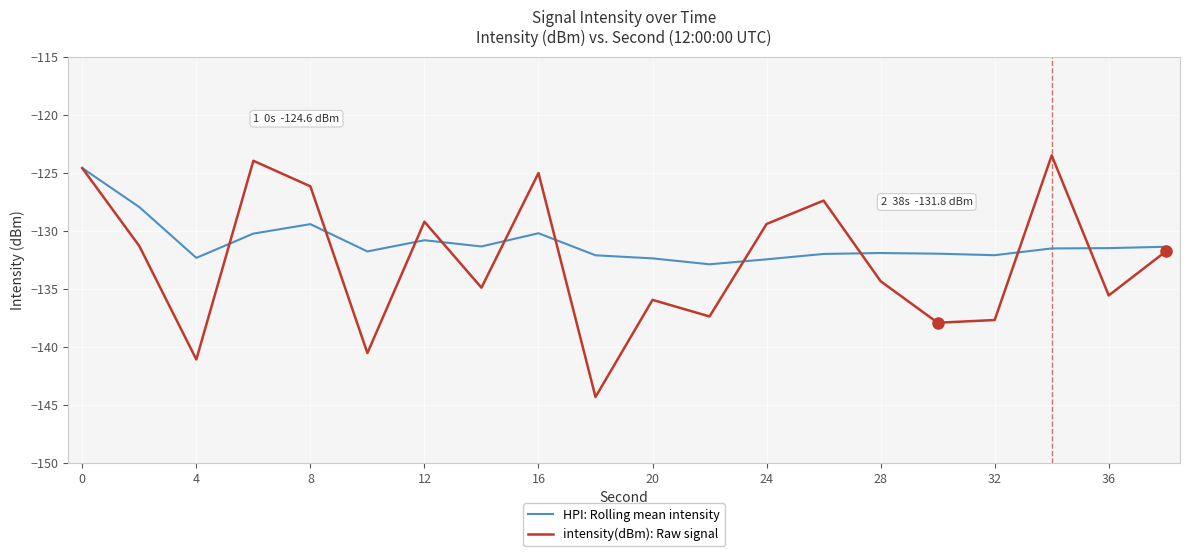

Which series has the largest range (max minus min)?

intensity(dBm): Raw signal